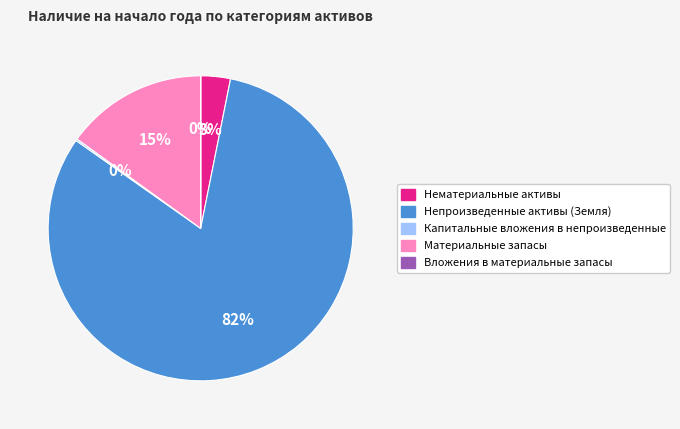

What is the largest slice in the pie chart?

Непроизведенные активы (Земля)